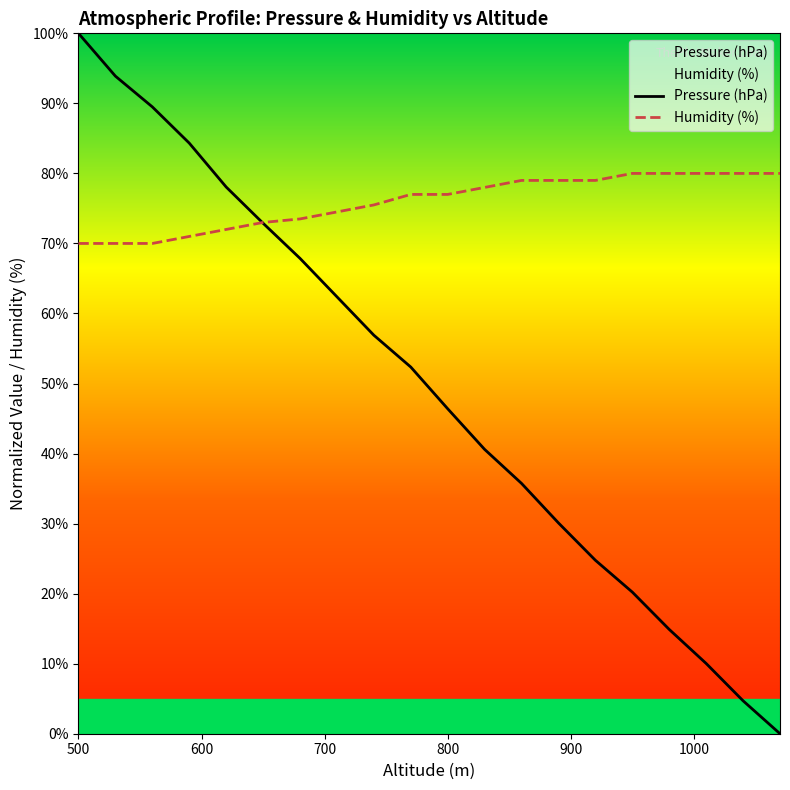

What are all the series names shown in the legend?

Pressure (hPa), Humidity (%)